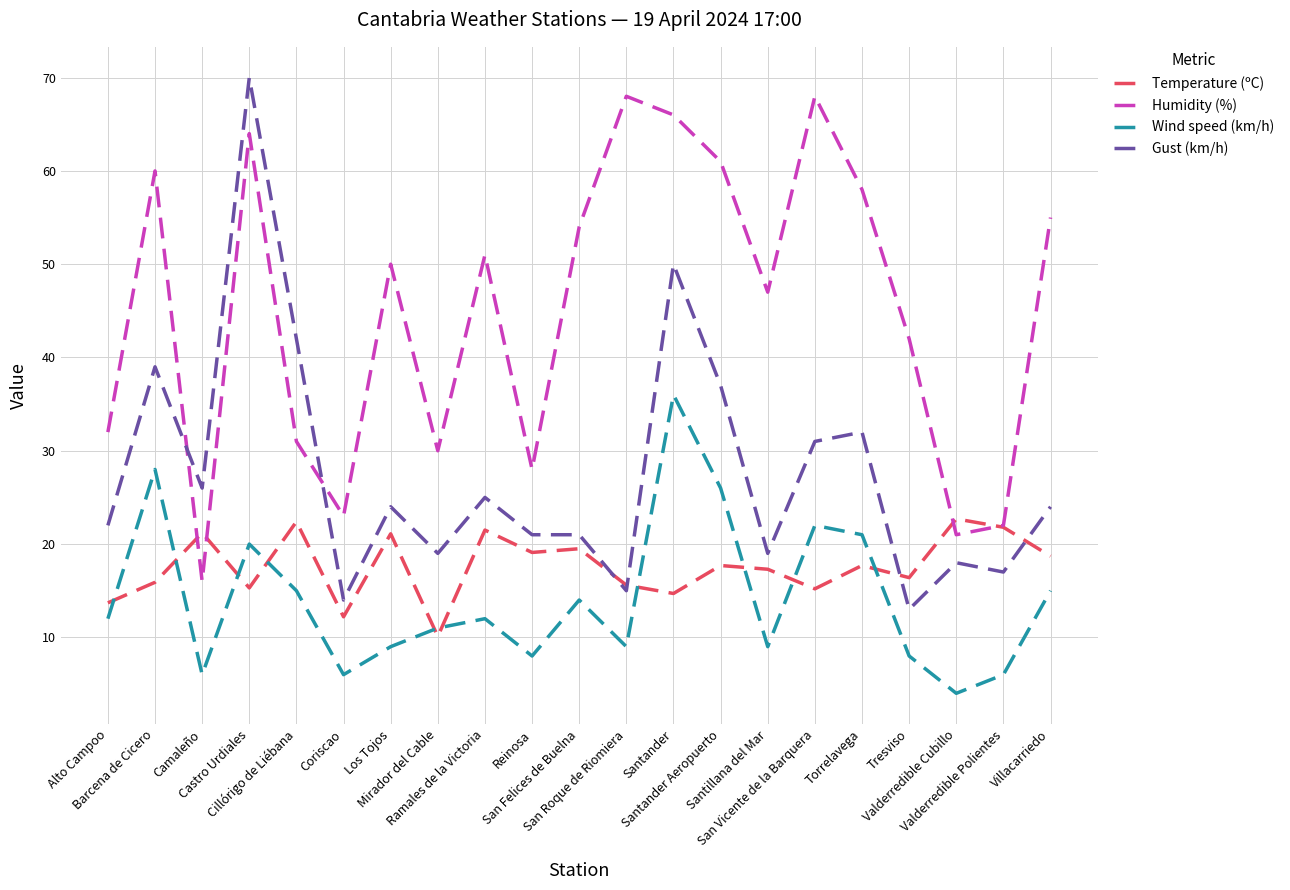

In Humidity (%), how many points are lower than both neighbors (excluding endpoints)?

6